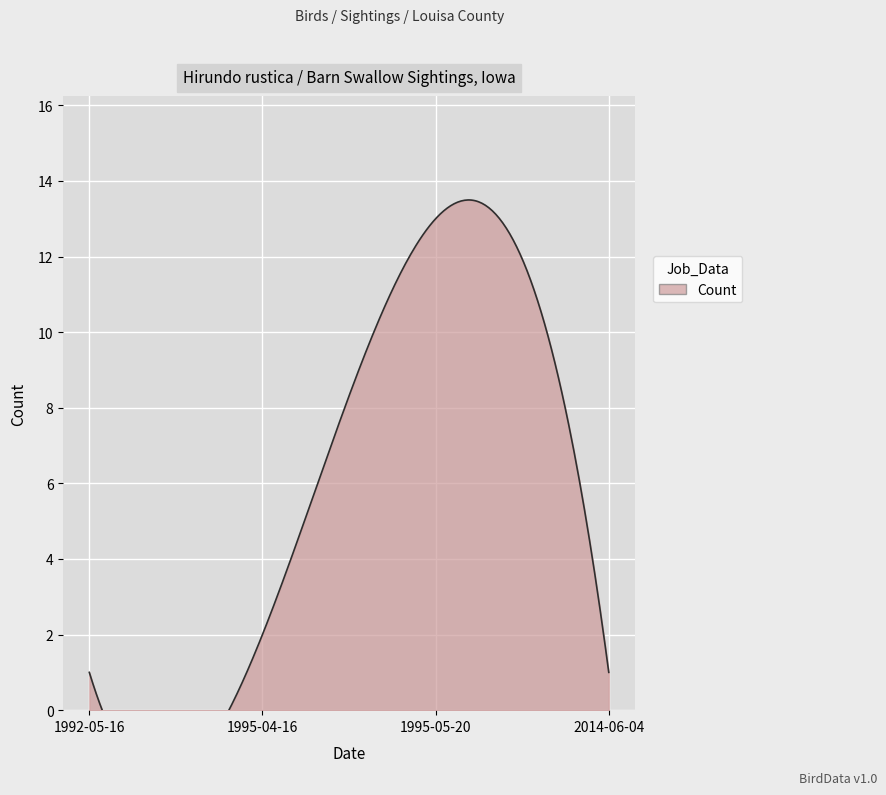

At which label does the data first exceed 2?

1995-05-20